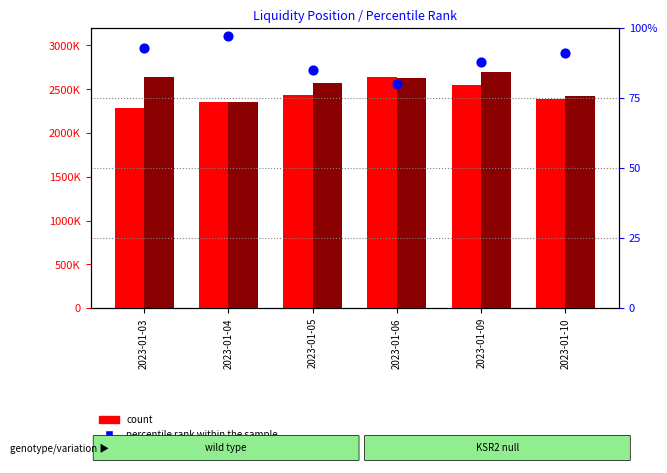

Is the value of count at 2023-01-10 greater than the value of Position in SA at 2023-01-03?

No